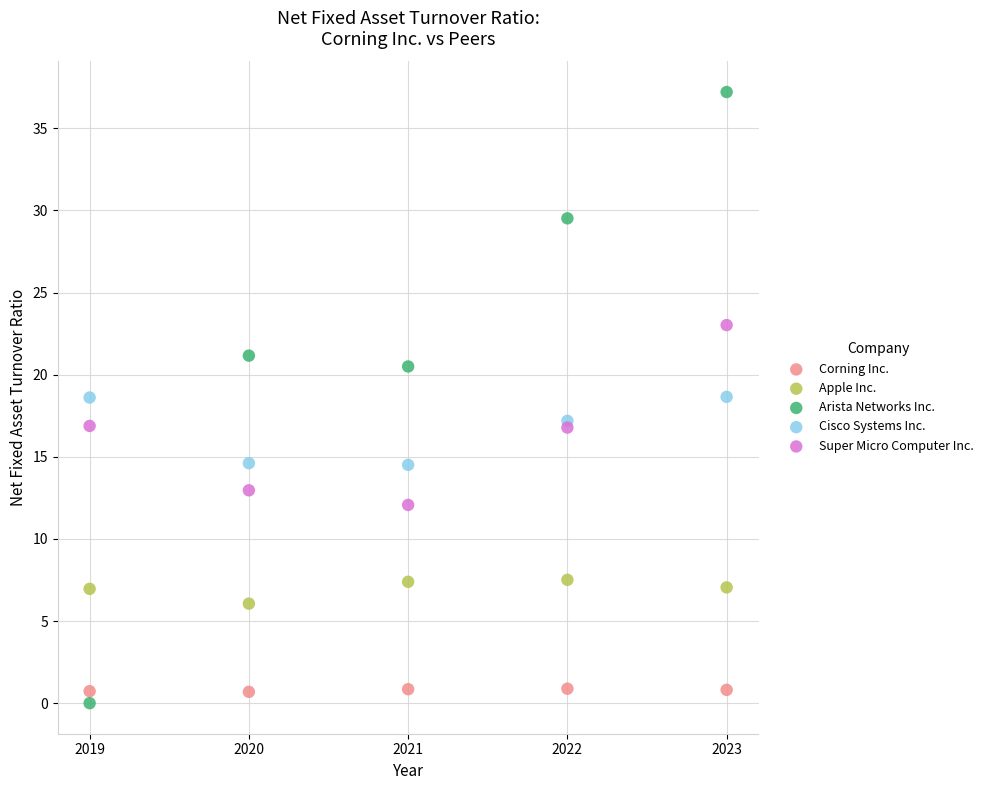

What is the X range (max minus min) for the scatter plot?

4.0